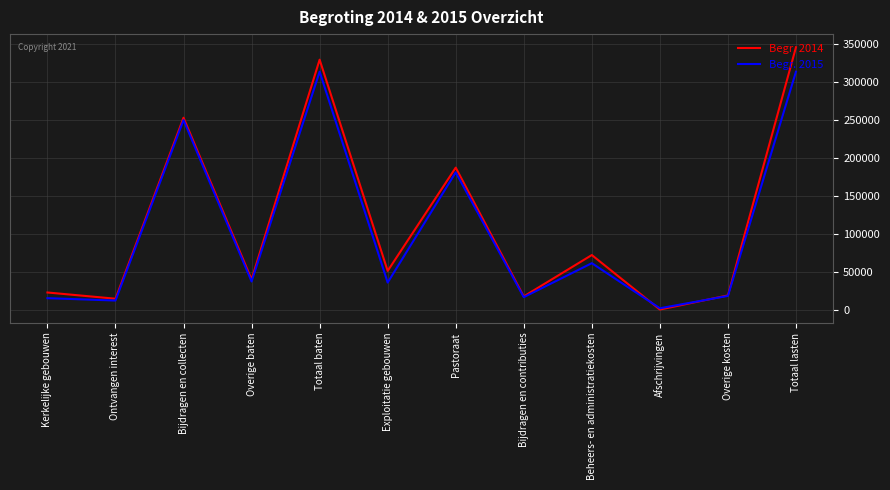

Which series changed the most between Kerkelijke gebouwen and Totaal lasten?

Begr. 2014